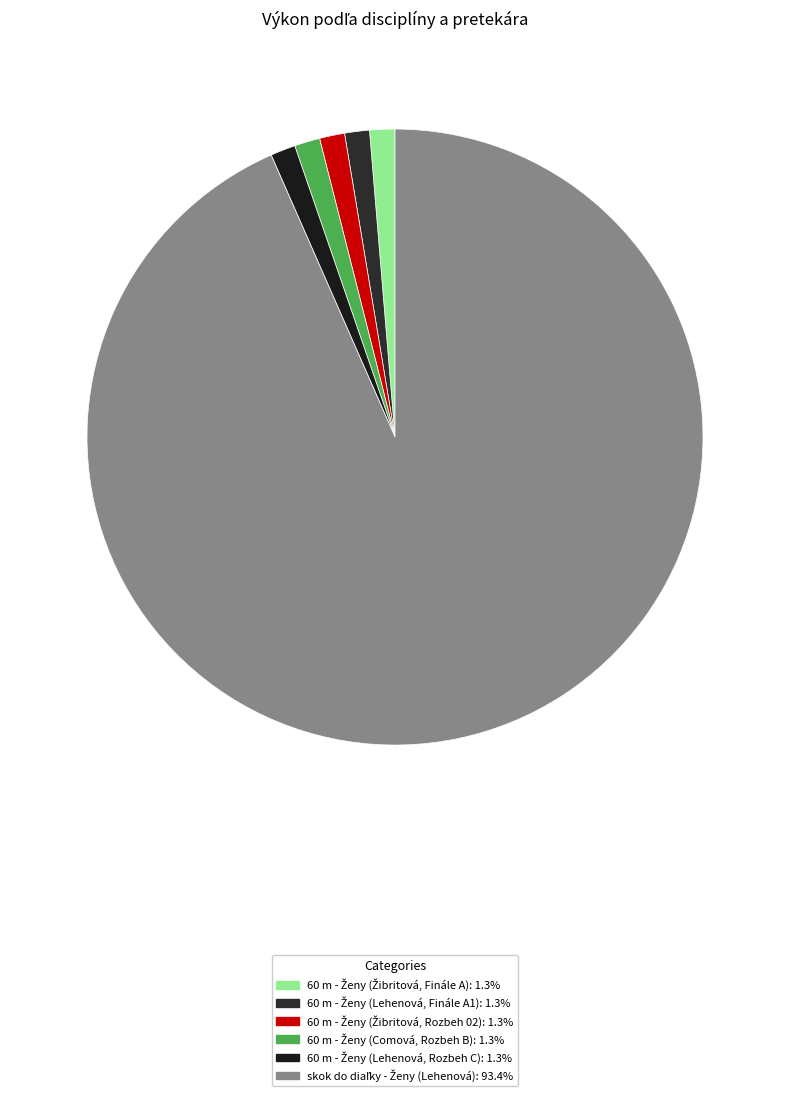

What percentage is NOT represented by skok do diaľky - Ženy (Lehenová)?

6.6%